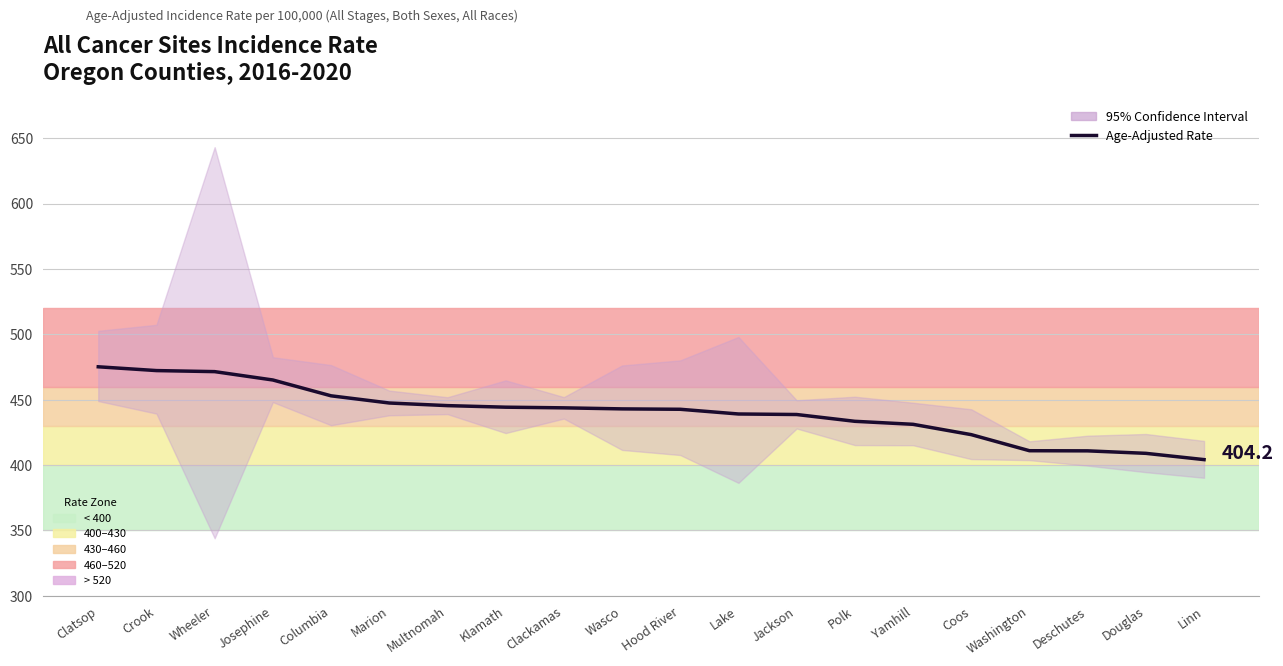

Rank the categories by value from lowest to highest.

Linn, Douglas, Deschutes, Washington, Coos, Yamhill, Polk, Jackson, Lake, Hood River, Wasco, Clackamas, Klamath, Multnomah, Marion, Columbia, Josephine, Wheeler, Crook, Clatsop